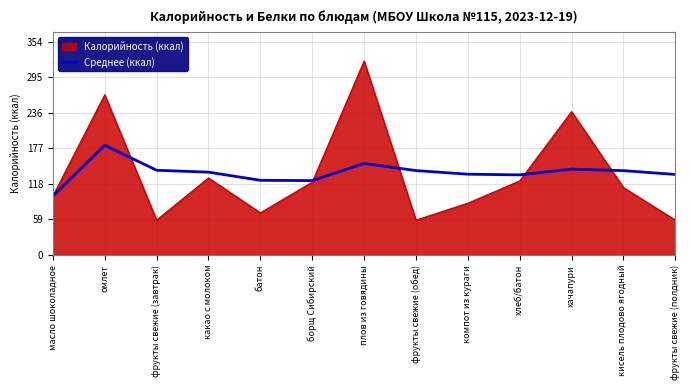

What is the maximum value shown in the chart?

322.0